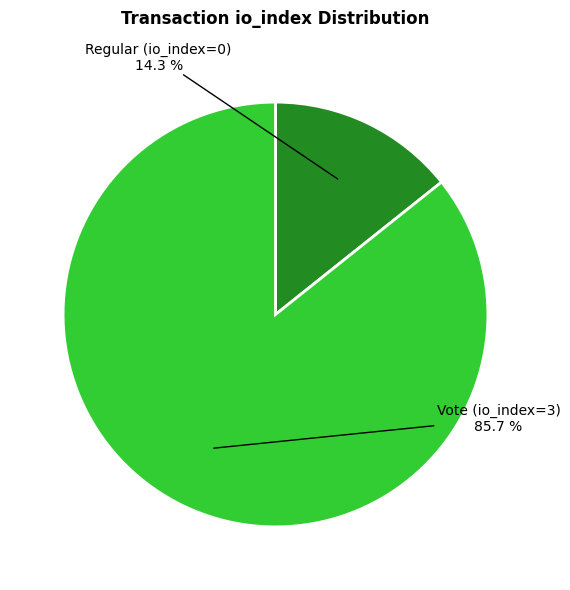

True or false: Vote (io_index=3) accounts for 93% of the total.

False